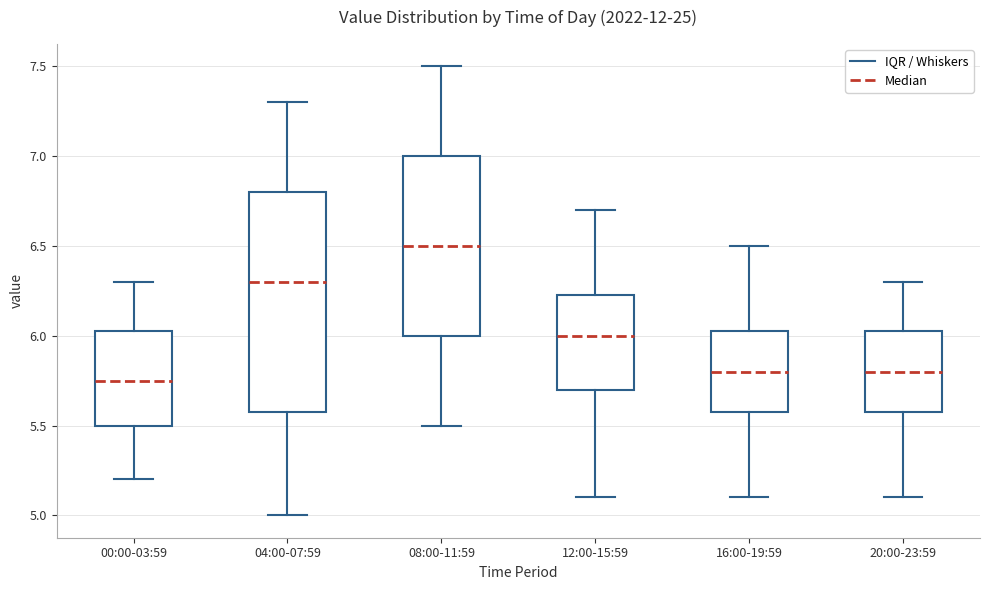

Where does the lower whisker of the box for 16:00-19:59 end on the y-axis? The values are not printed on the chart, so give them approximately, as read against the axis.

5.10